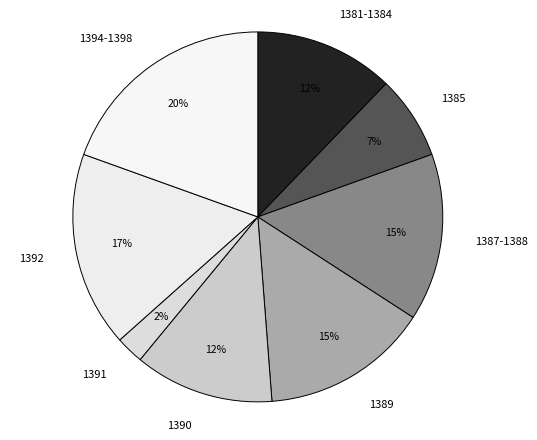

Is the sum of 1385 and 1387-1388 greater than half?

No